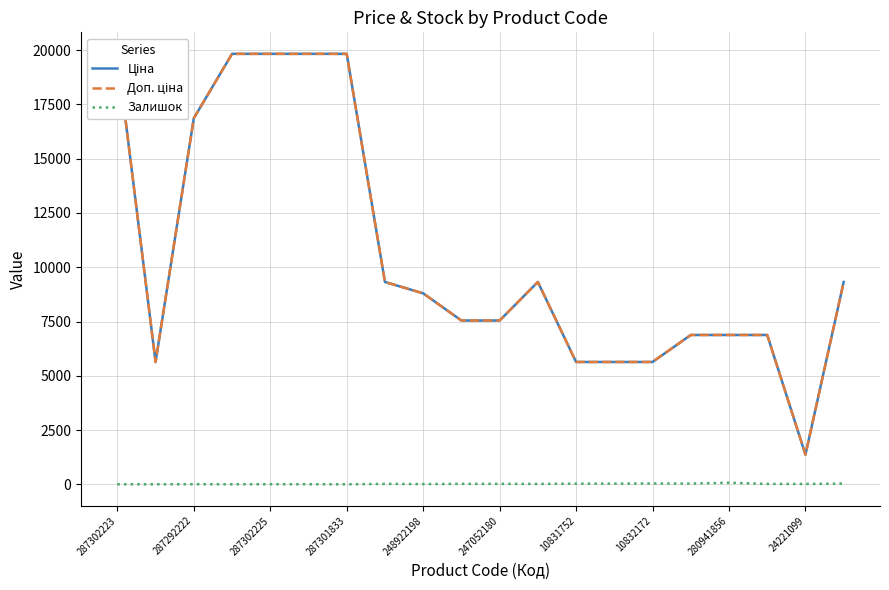

The value of Залишок at 13 is 32.0. True or false?

True